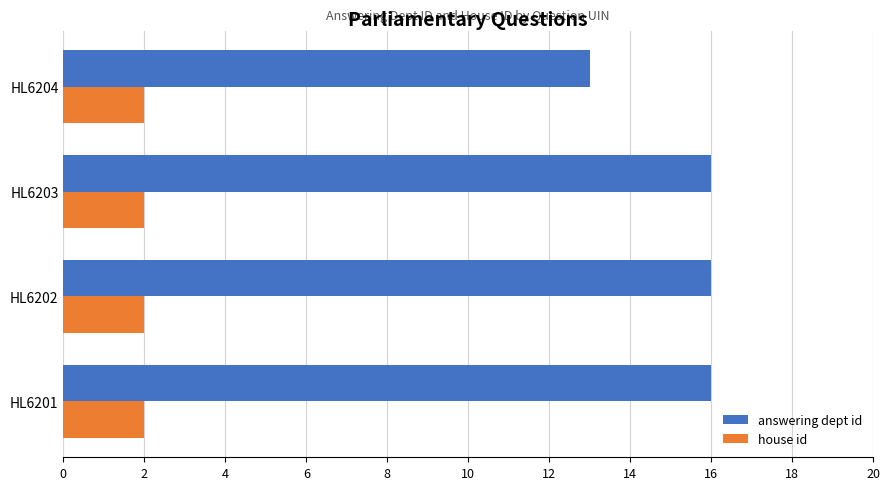

At which label does answering dept id reach its minimum?

HL6204